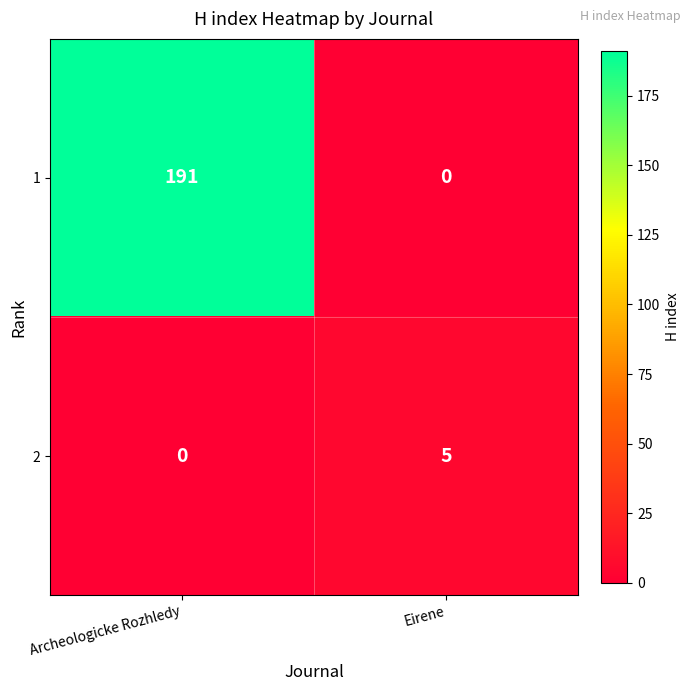

What is the difference between the highest and lowest values at Eirene?

5